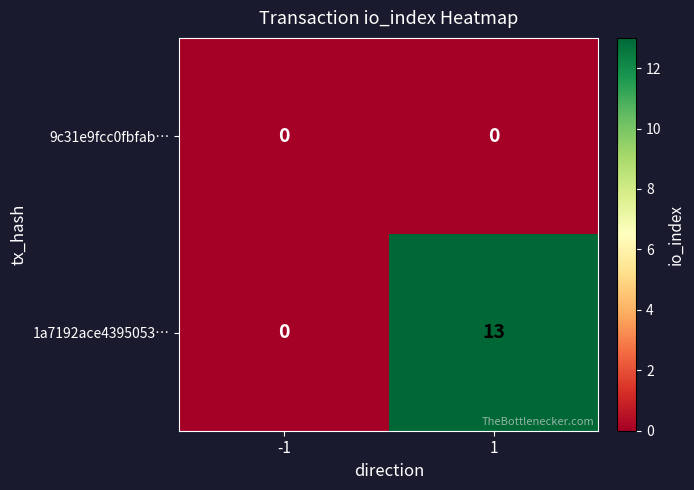

The value of 9c31e9fcc0fbfab… at 1 is 0. True or false?

True